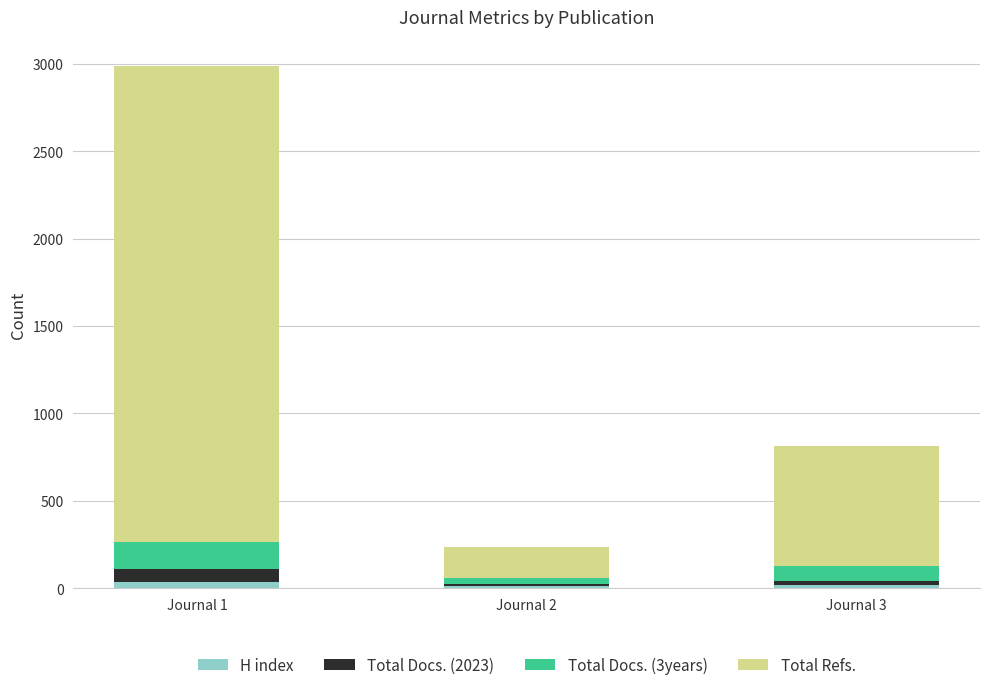

True or false: Total Docs. (2023) has a value of 73 at Journal 1.

True